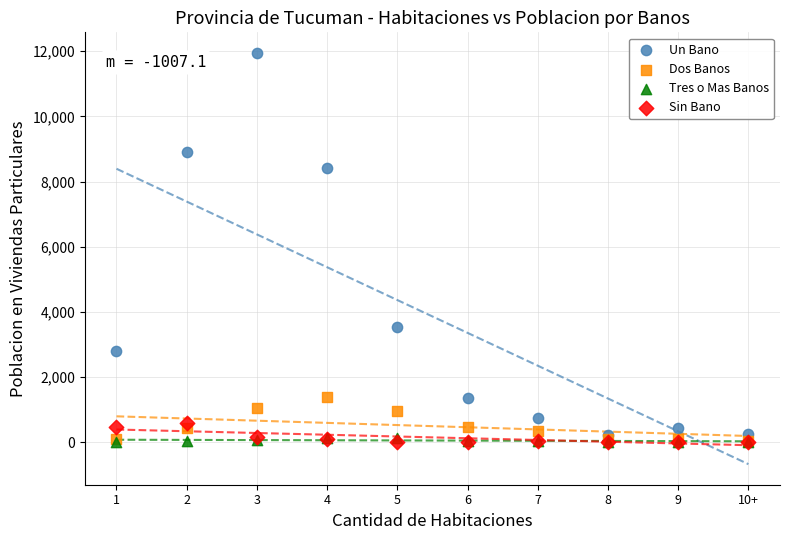

What are all the series names shown in the legend?

Un Bano, Dos Banos, Tres o Mas Banos, Sin Bano